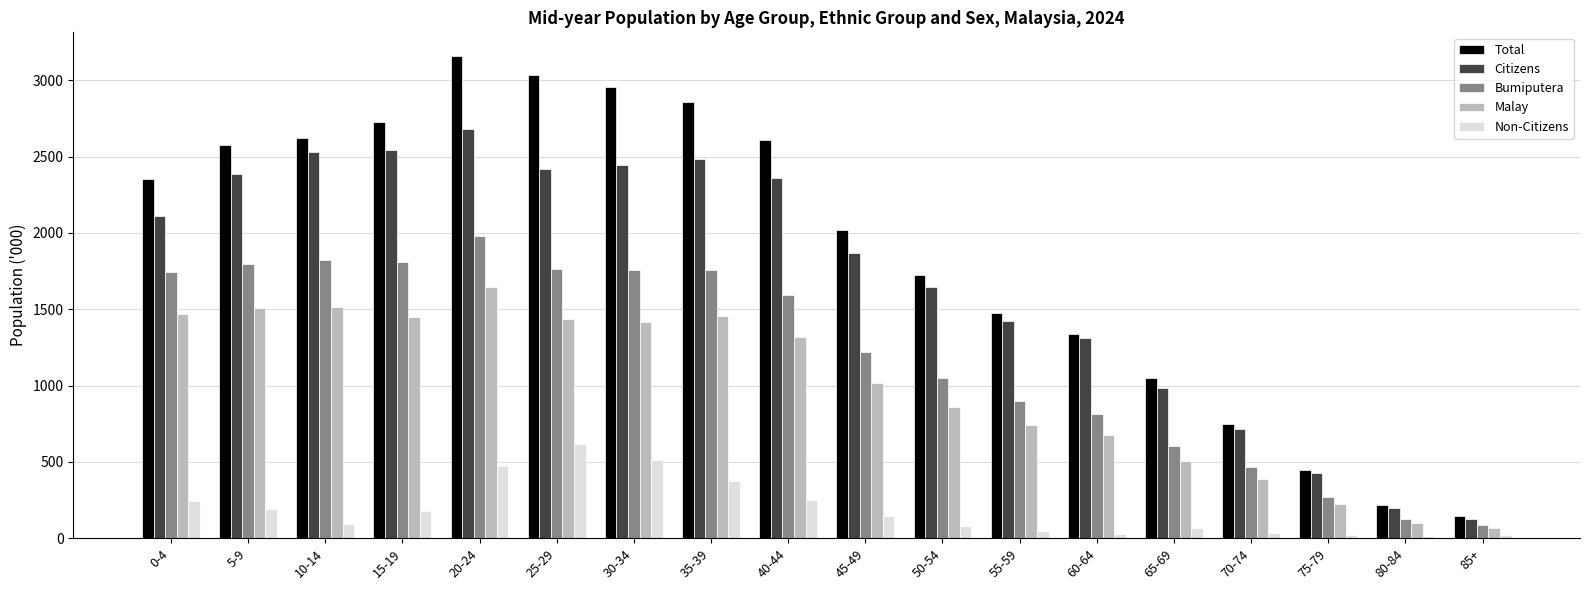

At how many categories does at least one series exceed 1523?

11